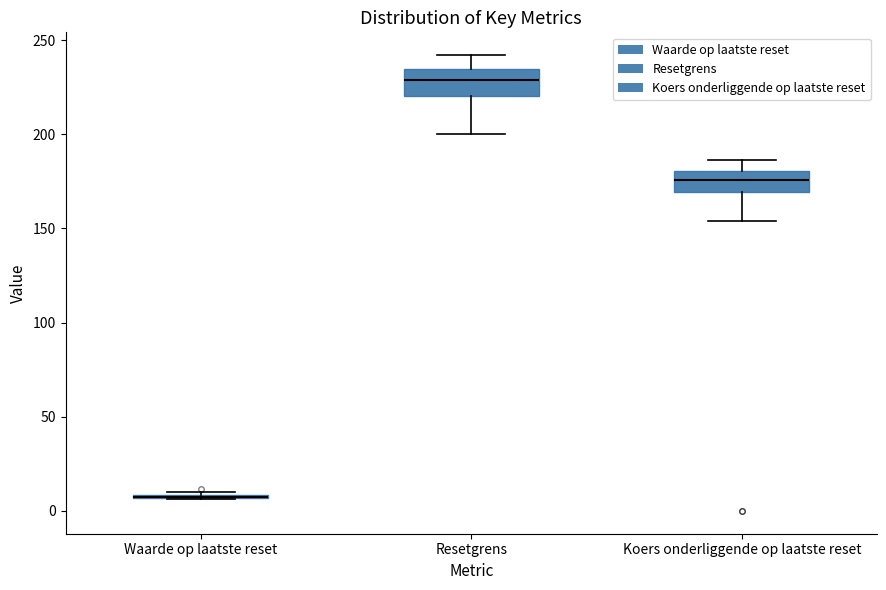

Where does the upper whisker of the box for Resetgrens end on the y-axis? The values are not printed on the chart, so give them approximately, as read against the axis.

240